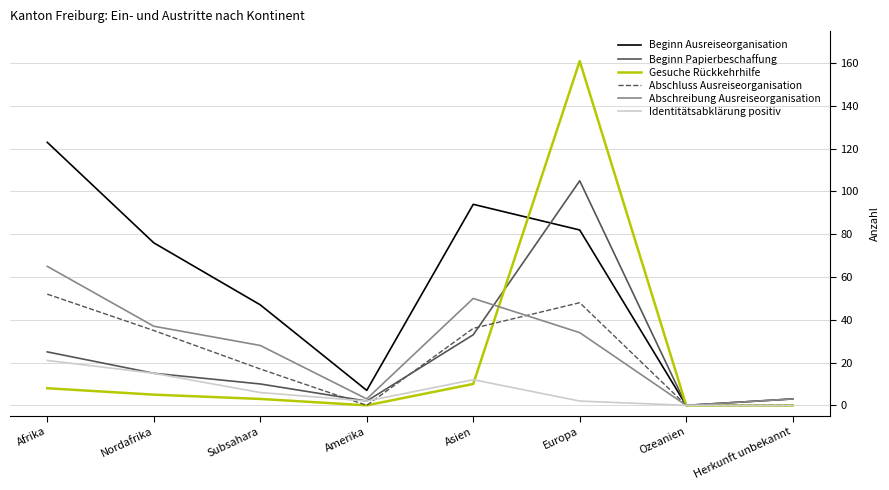

True or false: Abschluss Ausreiseorganisation has a value of 48 at Europa.

True